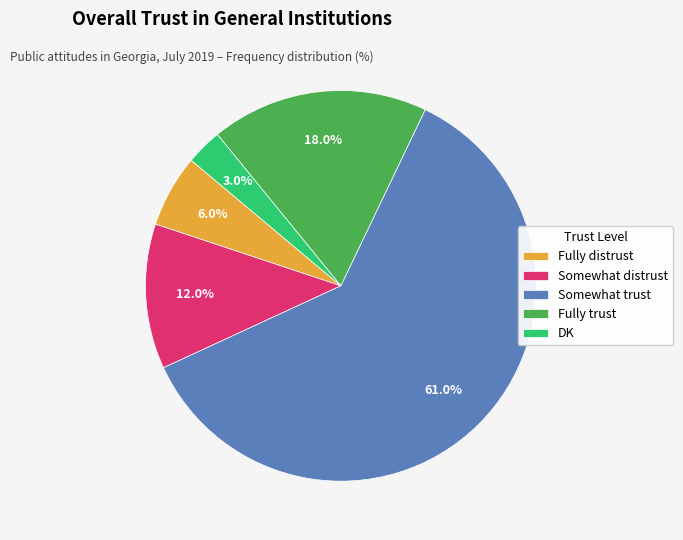

Does Somewhat trust account for over 50% of the chart?

Yes